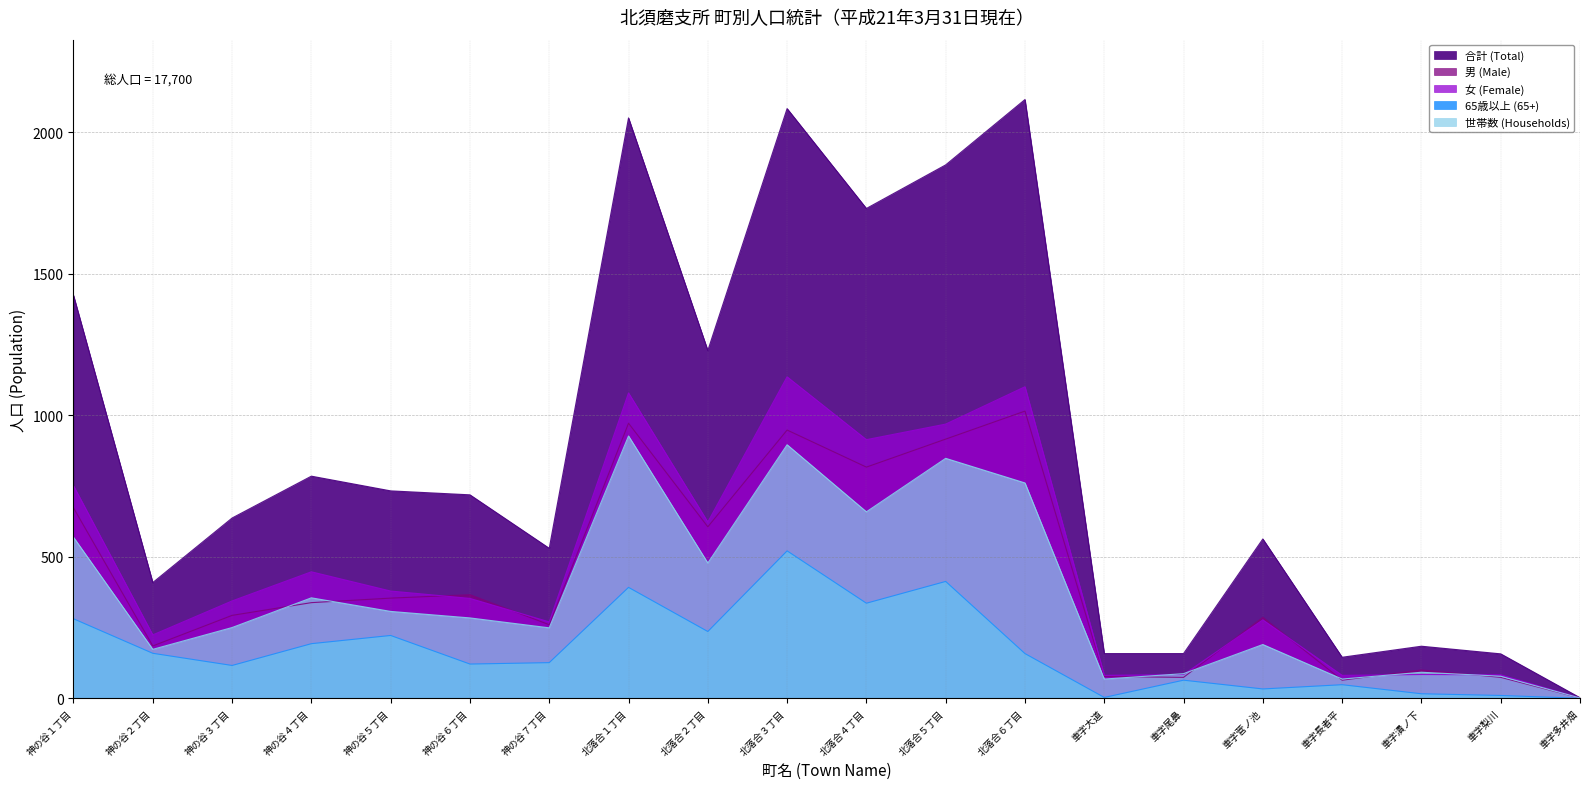

What is the average value of the 世帯数 (Households) series?

367